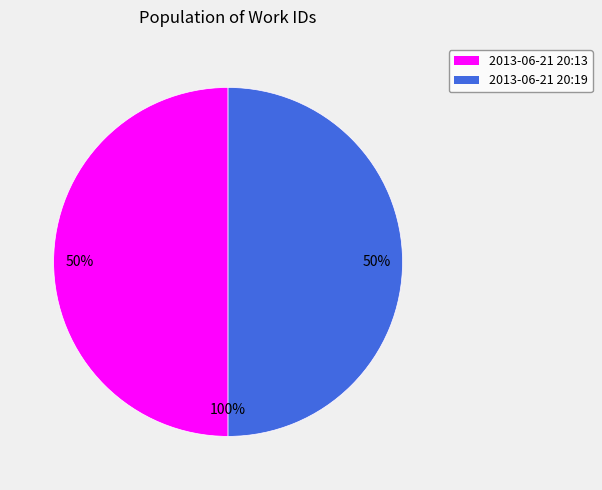

Which category has the smallest portion of the pie?

2013-06-21 20:13:02 UTC